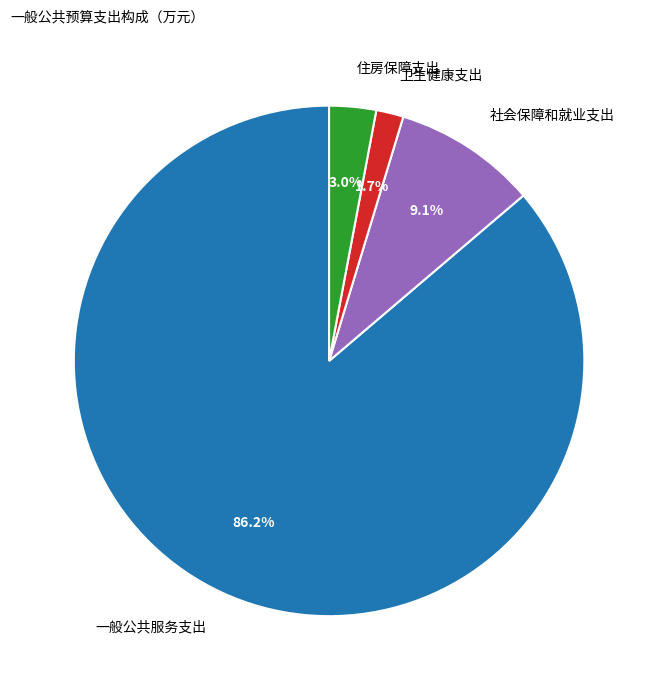

Between 卫生健康支出 and 社会保障和就业支出, which is larger?

社会保障和就业支出